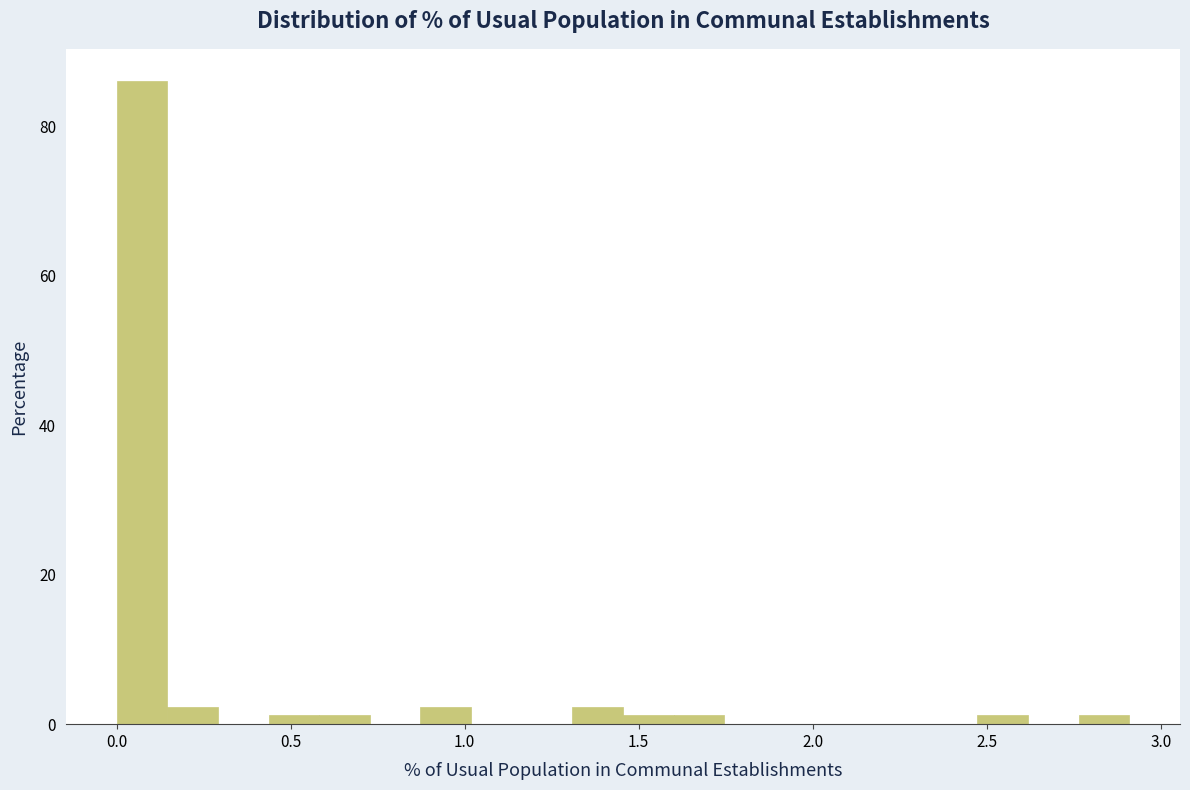

Read against the x-axis, roughly where is the centre of the tallest bar?

0.05